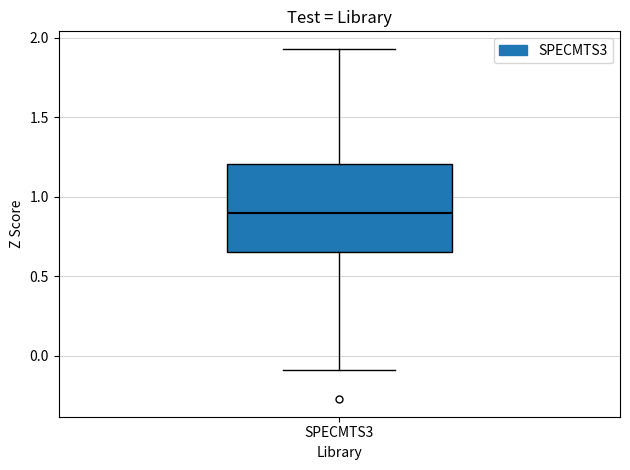

Transcribe this box plot: give where the median line is, the range the box spans, and where the two whiskers end, as read against the y-axis. The values are not printed on the chart, so give them approximately, as read against the axis.

median 0.90, box 0.65 to 1.20, whiskers -0.10 to 1.95